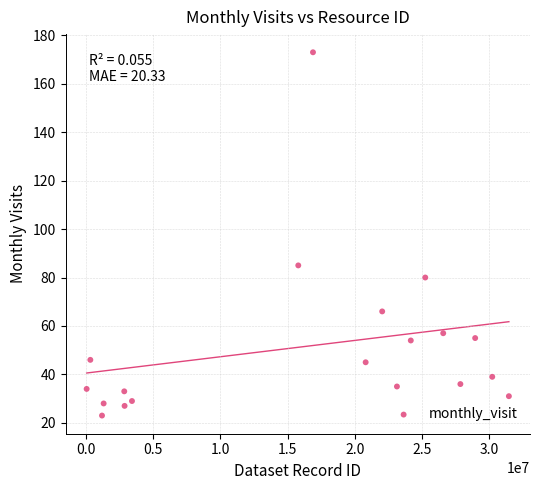

What is the range of X values (max minus min)?

31379739